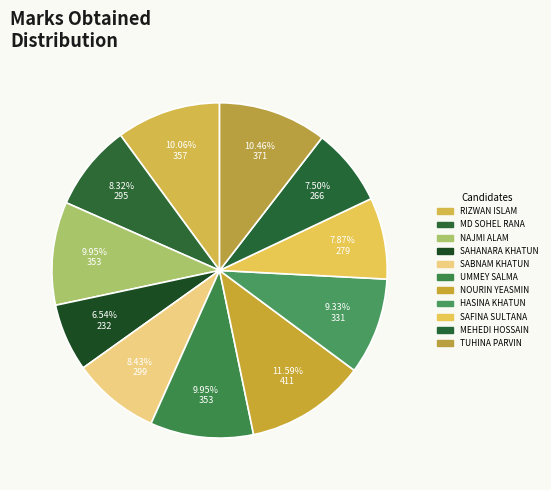

To the nearest percent, what is the difference between the largest and smallest slice percentages?

5%